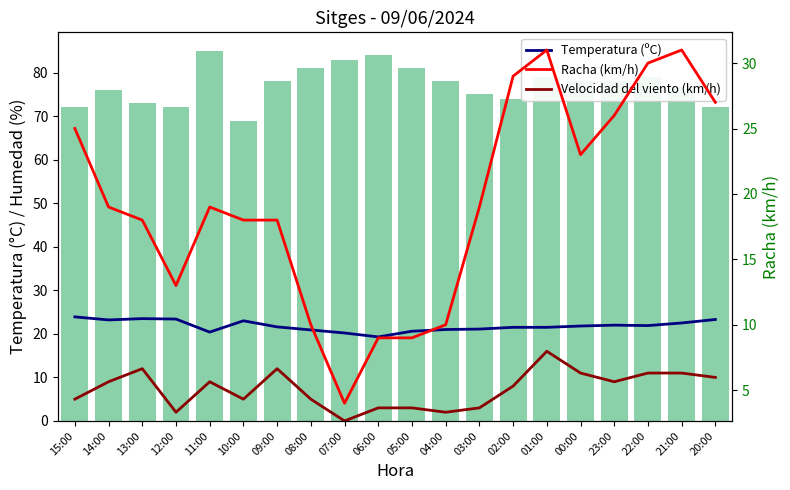

At 04:00, list the series in order from smallest to largest.

Velocidad del viento (km/h), Racha (km/h), Temperatura (ºC), Humedad (%)